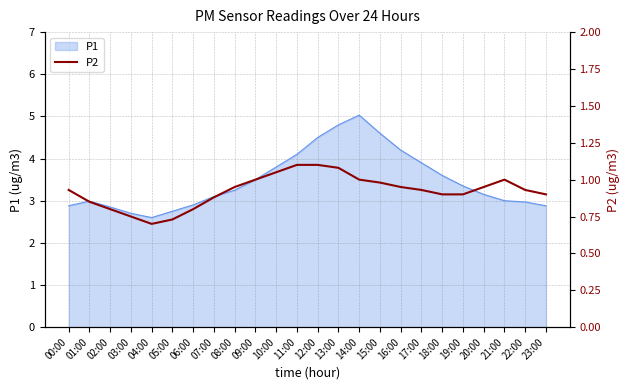

What is the label of the 24th point from the right?

00:00